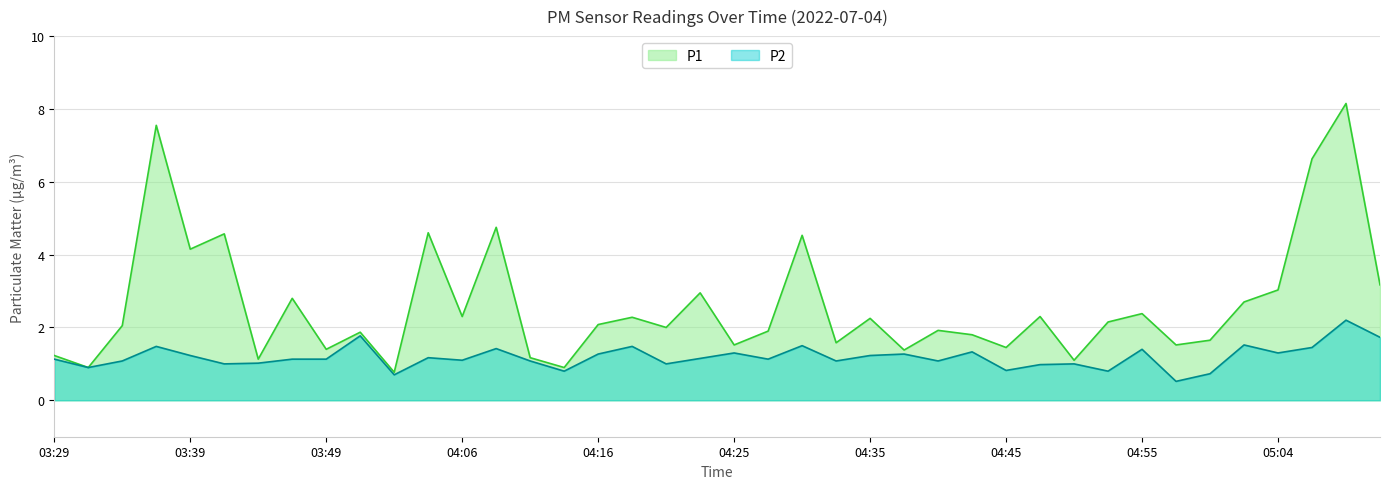

What is the sum of the P2 values at 04:21 and 04:40?

2.1